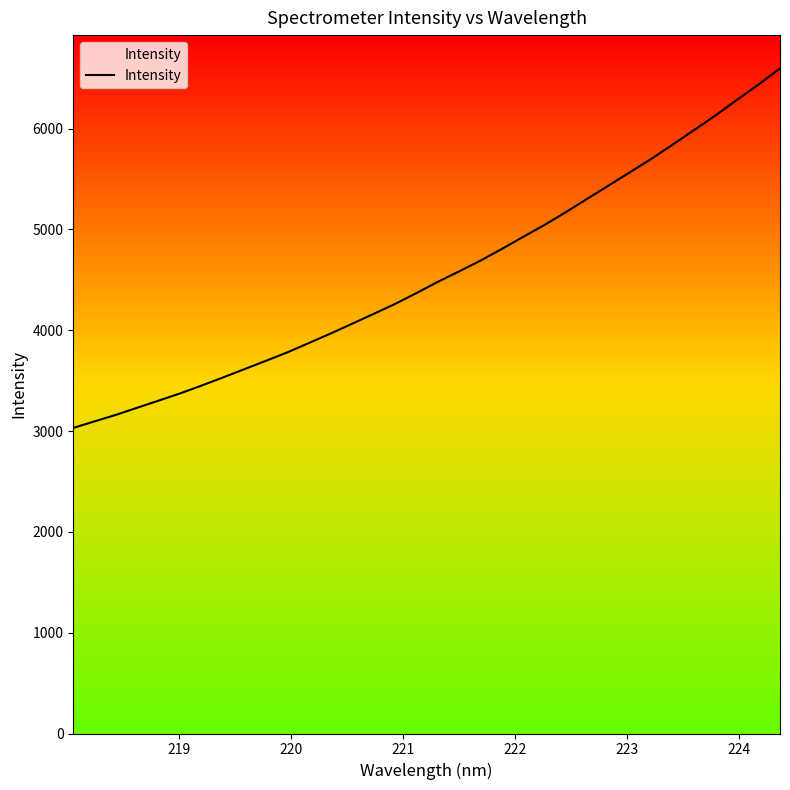

What is the maximum value shown in the chart?

6596.8